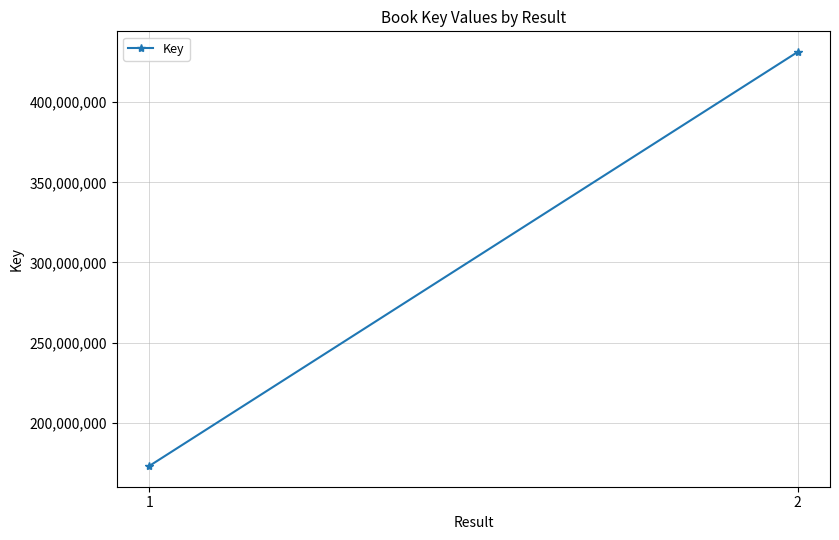

Reading left to right, list all the values displayed in this chart.

172942565	431363761